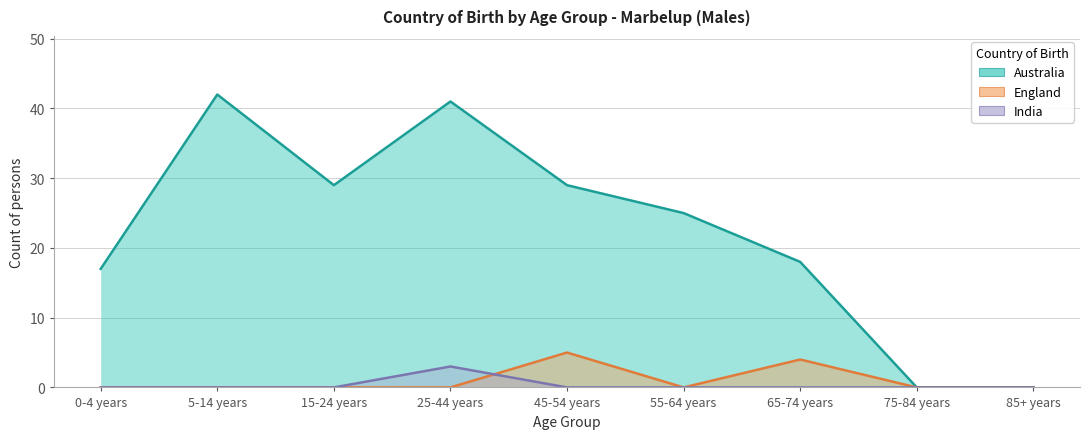

What is the difference between the maximum and second lowest values in the Australia series?

42